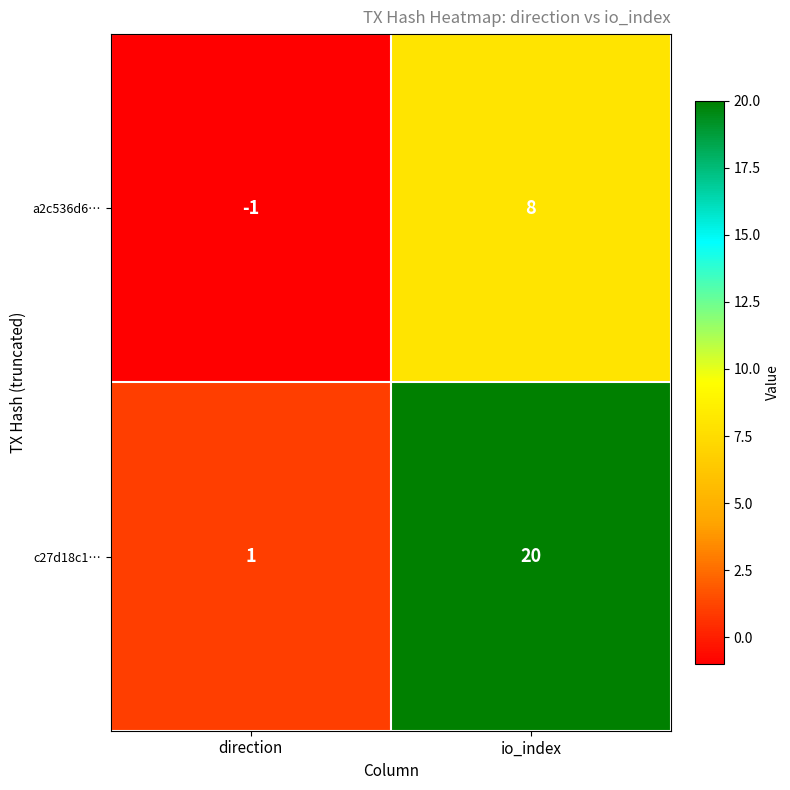

Is it true that a2c536d6… equals 8 at io_index?

True